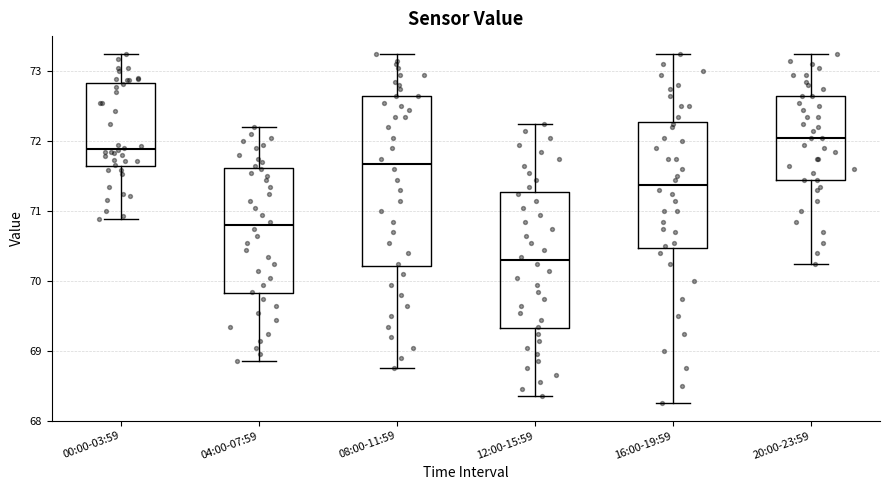

Which box's median line is the lowest?

12:00-15:59